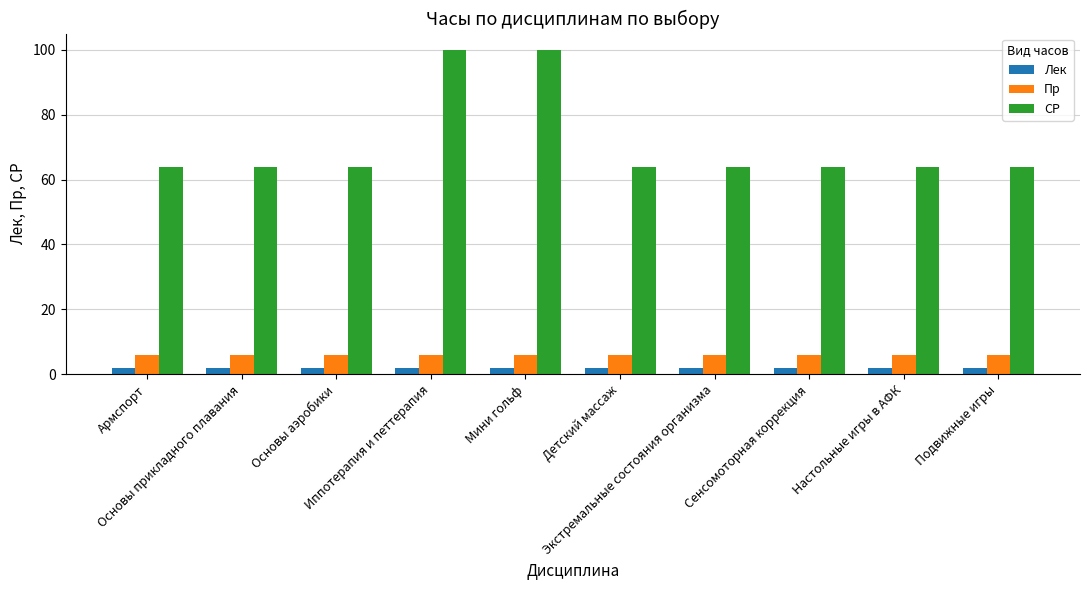

How many bars are there in each group?

3